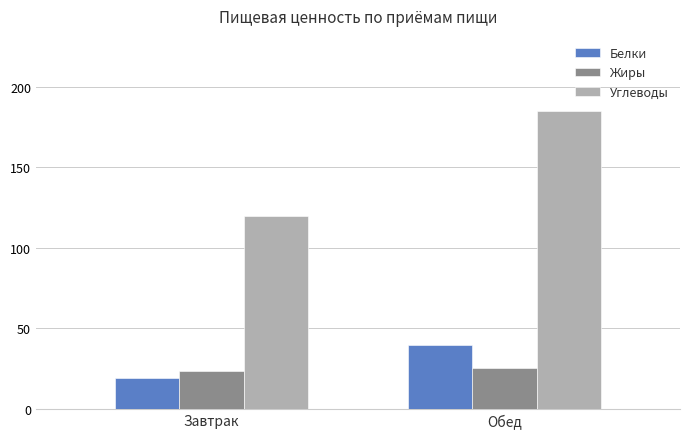

Does the chart contain stacked bars?

No